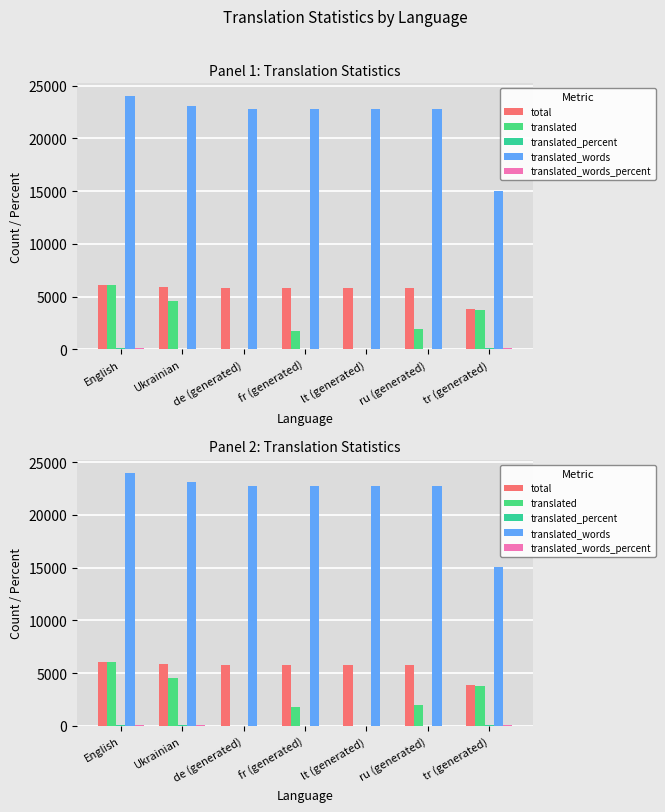

How many categories are shown in the chart?

7